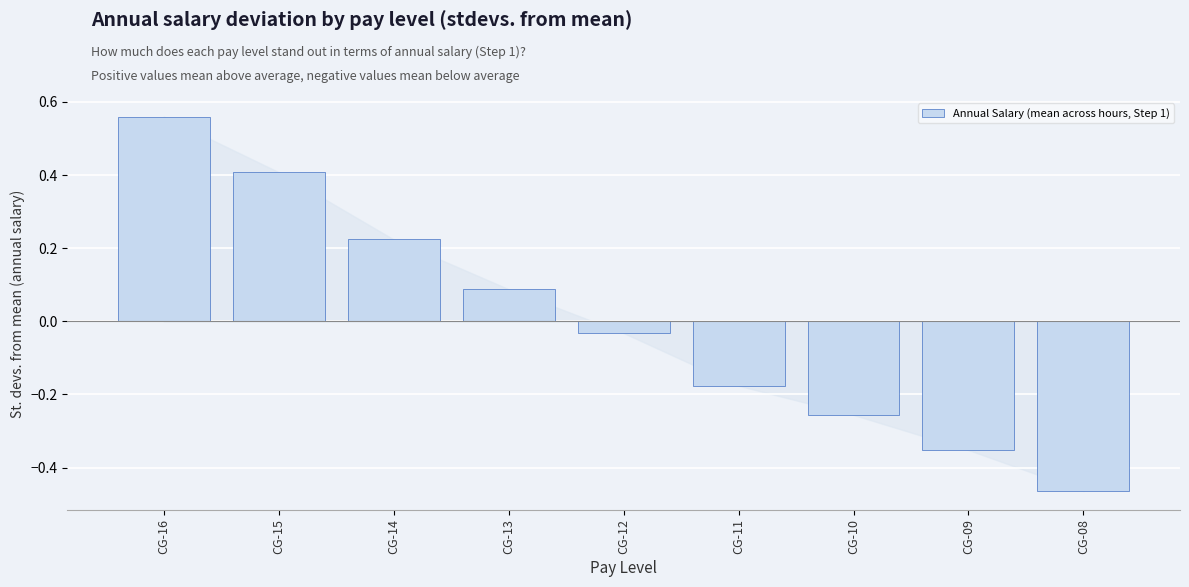

At which label does the data first exceed 0?

CG-16